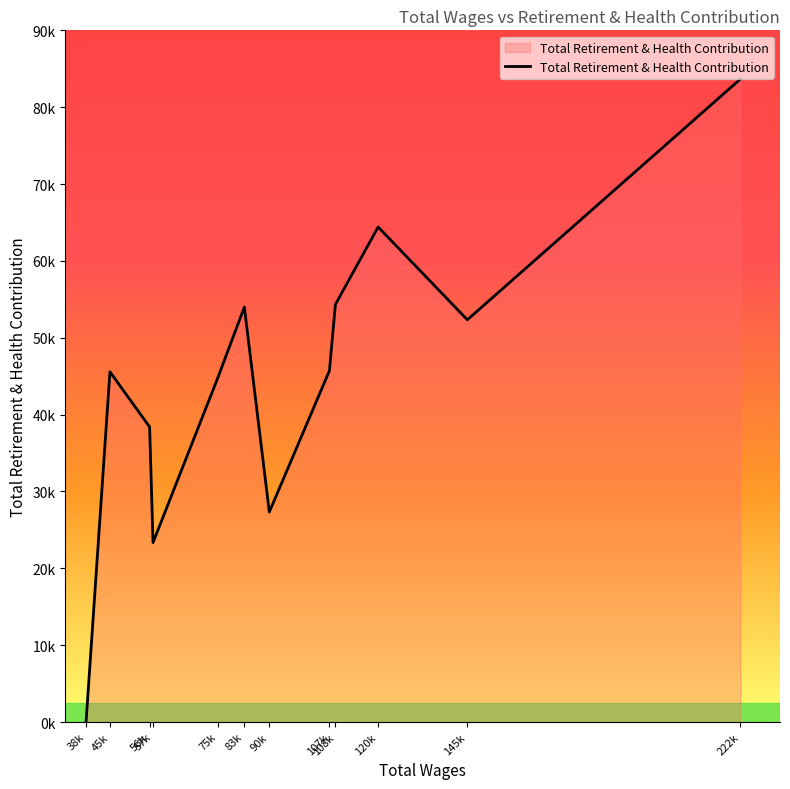

Does the chart display data point markers on the line(s)?

No